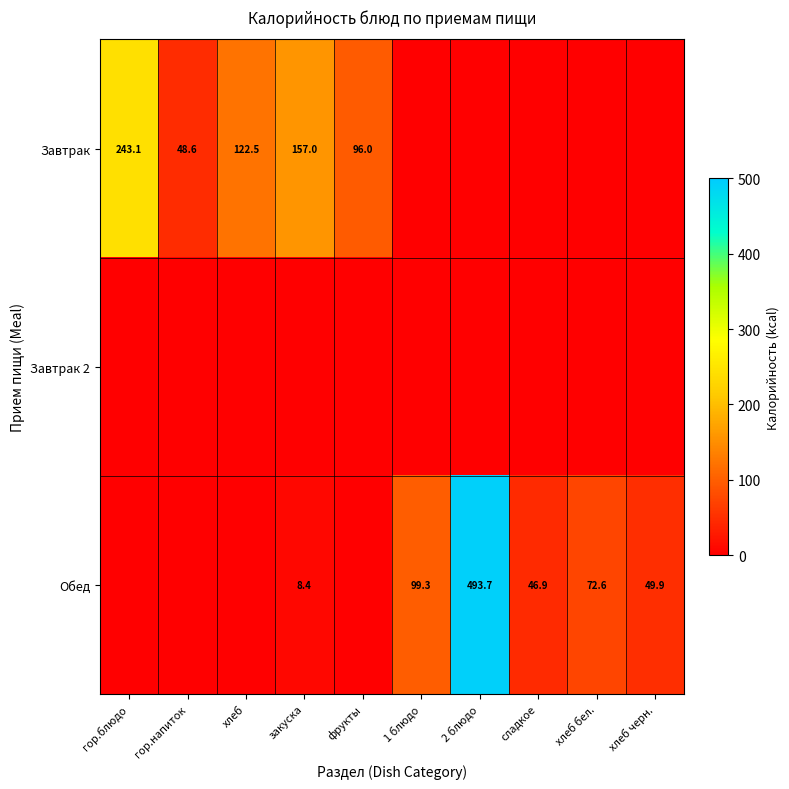

Count the number of data series in this chart.

3